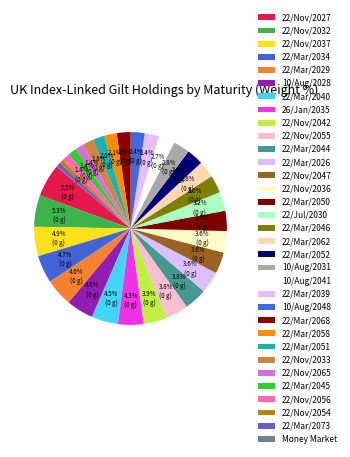

Between 10/Aug/2041 and 22/Nov/2047, which is larger?

22/Nov/2047